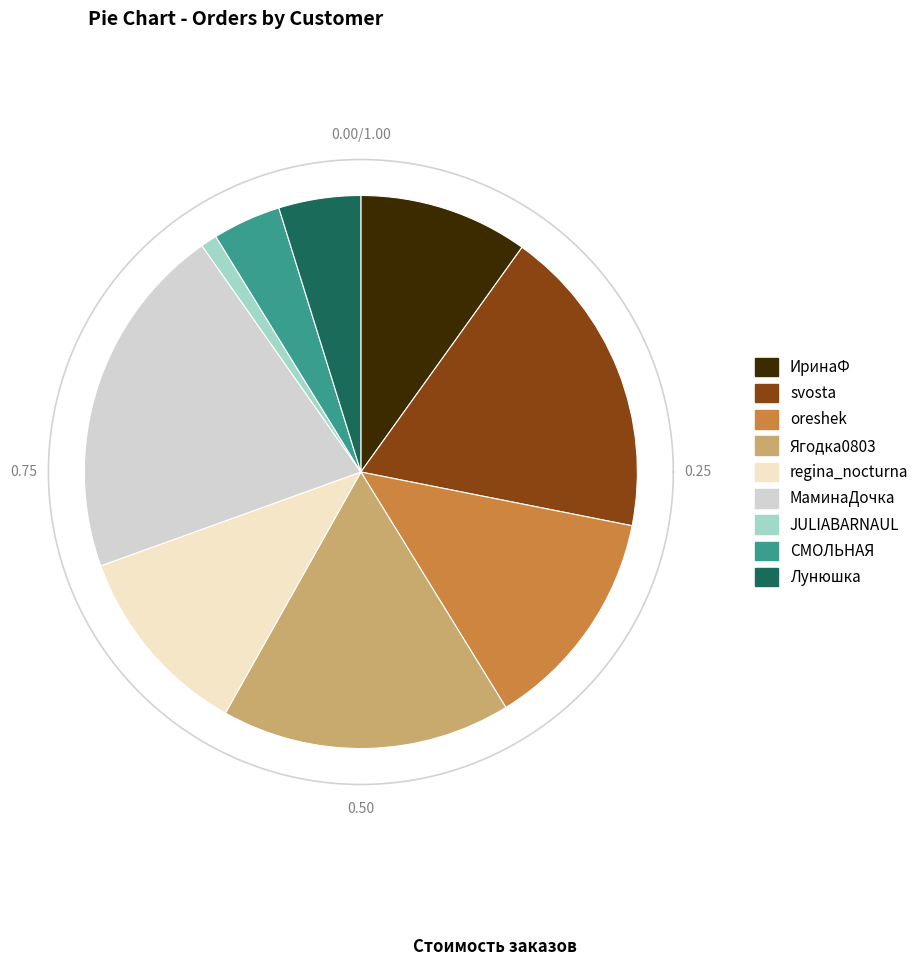

Approximately how many times larger is the value at JULIABARNAUL compared to ИринаФ?

0.1